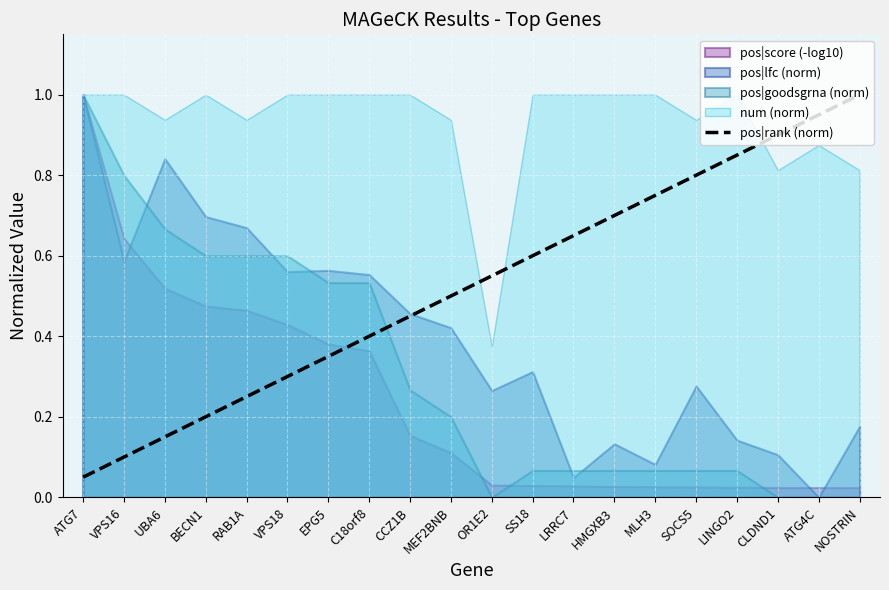

Is it true that pos|rank (norm) equals 0.1 at VPS16?

True